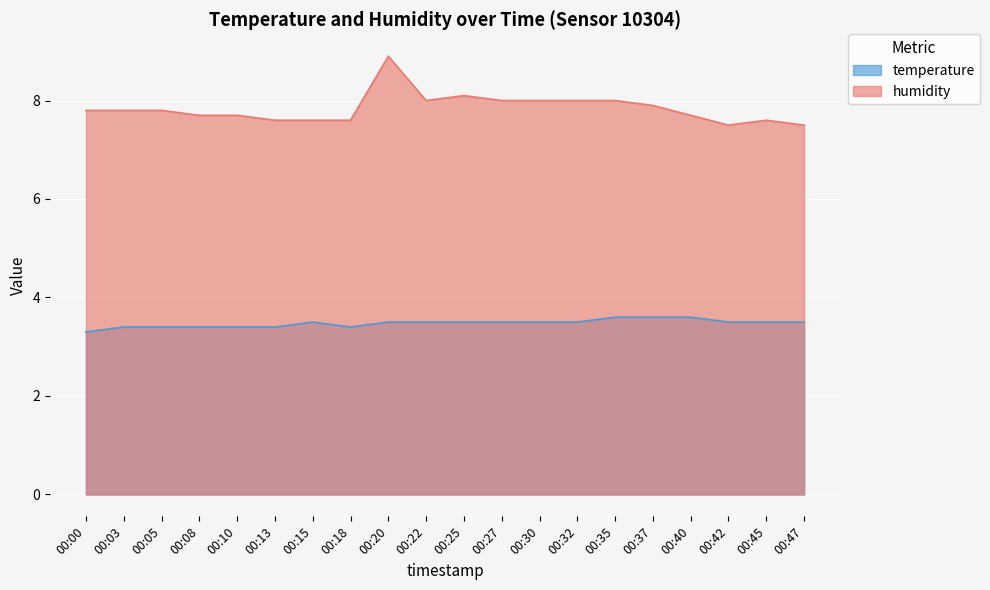

Reading right to left, extract all data points from this chart.

temperature: 00:47=3.5	00:45=3.5	00:42=3.5	00:40=3.6	00:37=3.6	00:35=3.6	00:32=3.5	00:30=3.5	00:27=3.5	00:25=3.5	00:22=3.5	00:20=3.5	00:18=3.4	00:15=3.5	00:13=3.4	00:10=3.4	00:08=3.4	00:05=3.4	00:03=3.4	00:00=3.3
humidity: 00:47=7.5	00:45=7.6	00:42=7.5	00:40=7.7	00:37=7.9	00:35=8.0	00:32=8.0	00:30=8.0	00:27=8.0	00:25=8.1	00:22=8.0	00:20=8.9	00:18=7.6	00:15=7.6	00:13=7.6	00:10=7.7	00:08=7.7	00:05=7.8	00:03=7.8	00:00=7.8